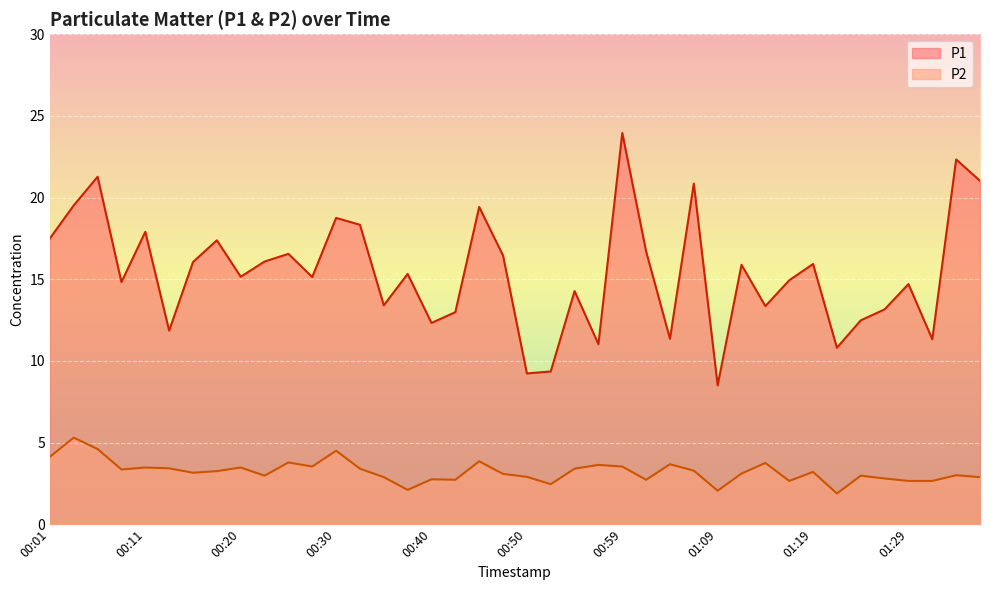

Between 00:06 and 01:26, which series saw the biggest shift?

P1